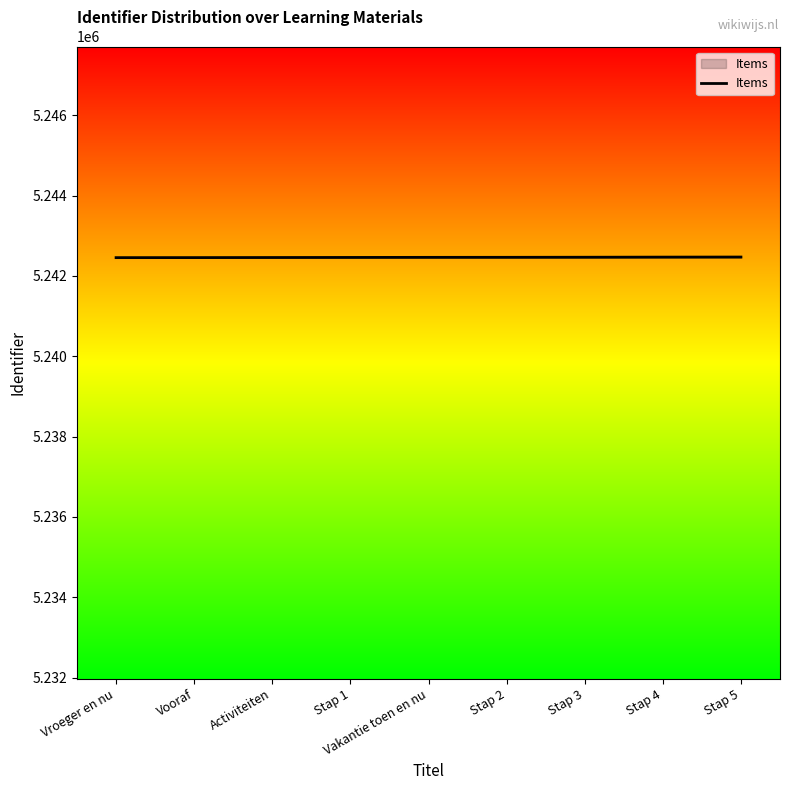

True or false: the data shows 9317719 at Stap 3.

False